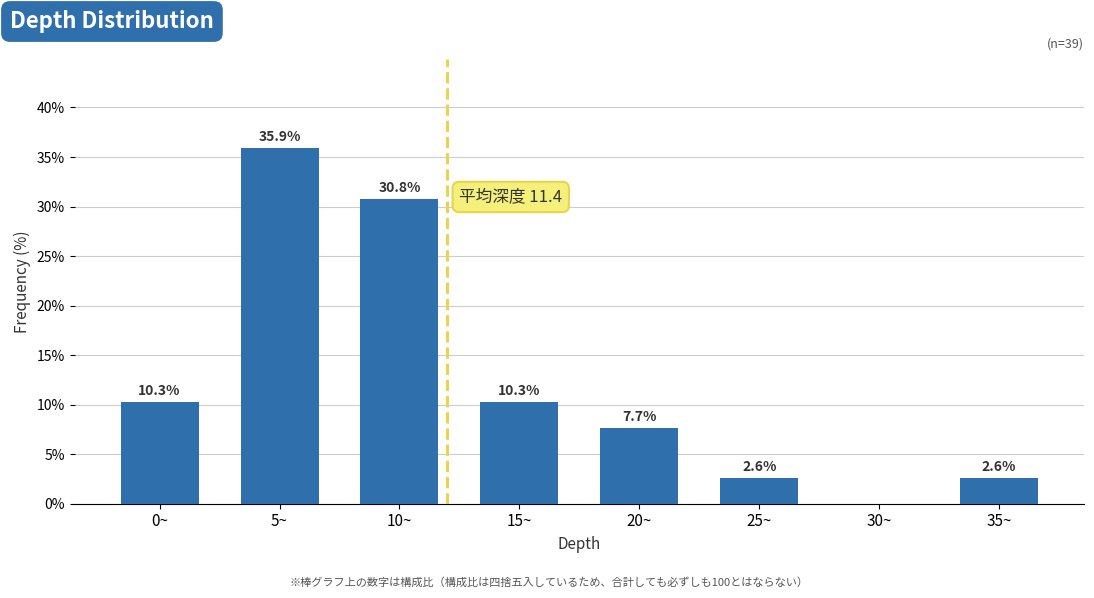

Reading left to right, transcribe all the data shown in this chart.

0~=10.3	5~=35.9	10~=30.8	15~=10.3	20~=7.7	25~=2.6	30~=0.0	35~=2.6